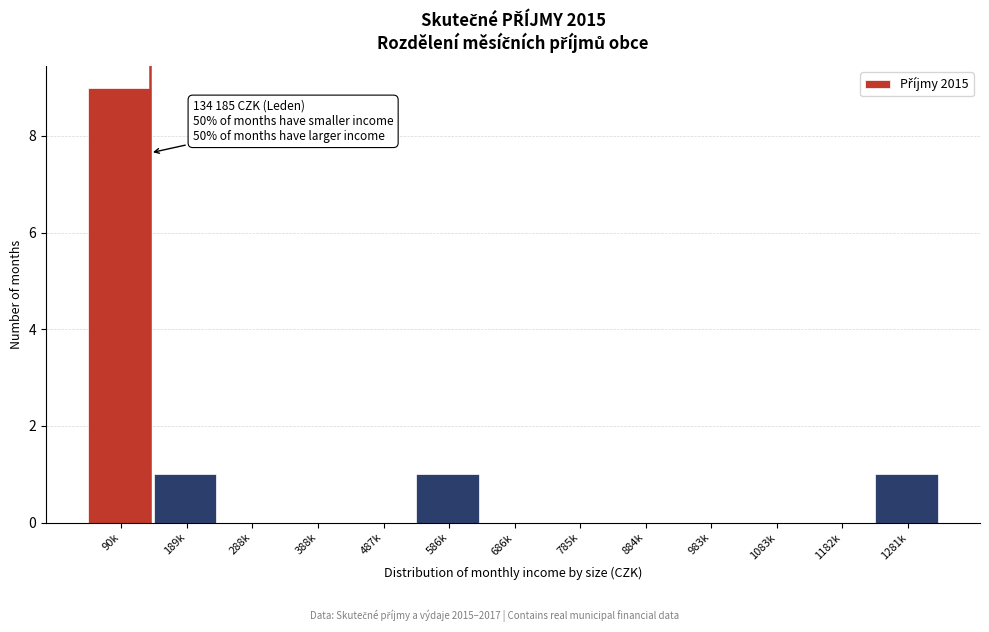

Reading left to right, what are all the values shown in this chart?

90k=9	189k=1	288k=0	388k=0	487k=0	586k=1	686k=0	785k=0	884k=0	983k=0	1083k=0	1182k=0	1281k=1